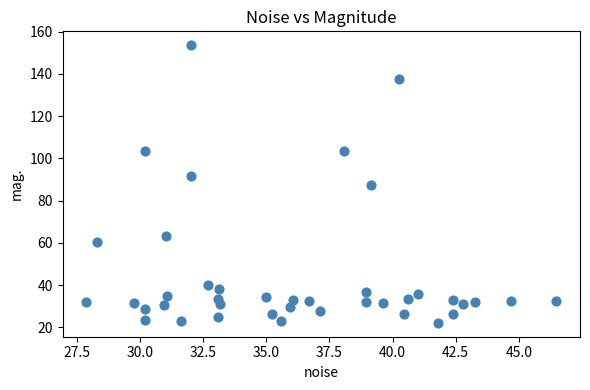

What is the range of Y values (max minus min)?

131.5